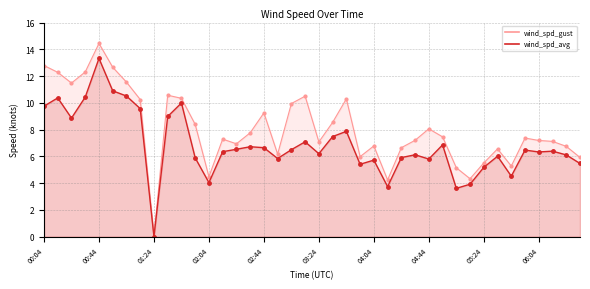

At which category is the sum across all series the highest?

00:44